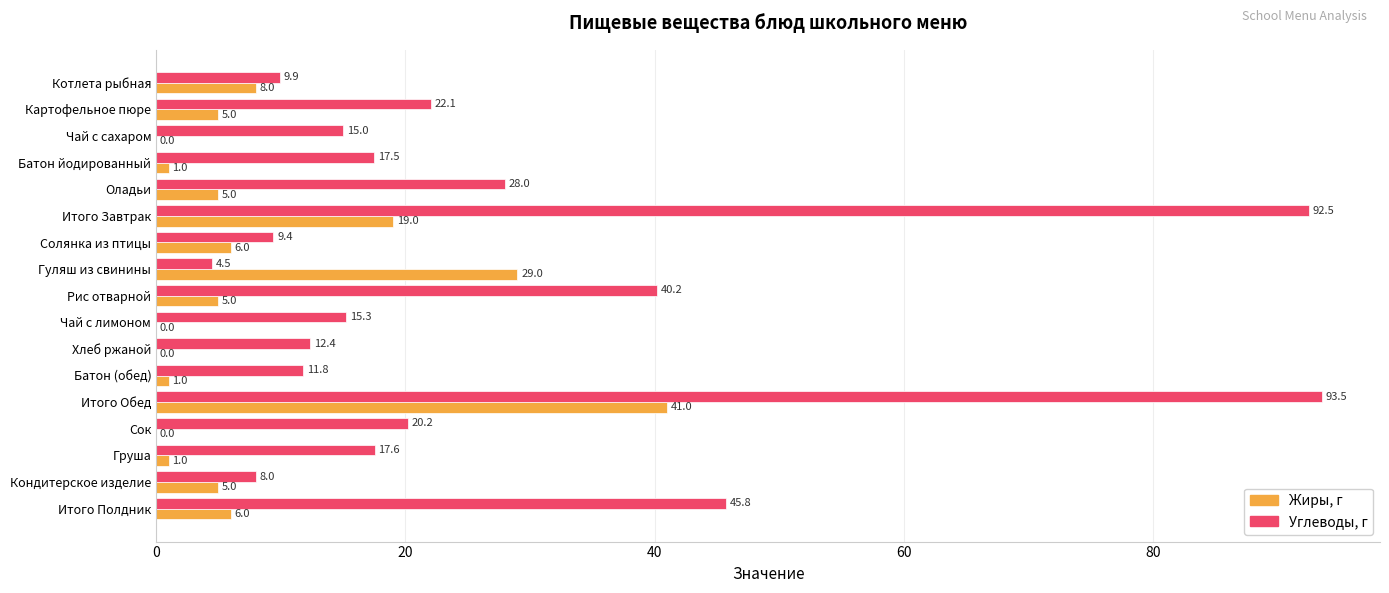

True or false: Жиры, г has a value of 41.0 at Итого Обед.

True